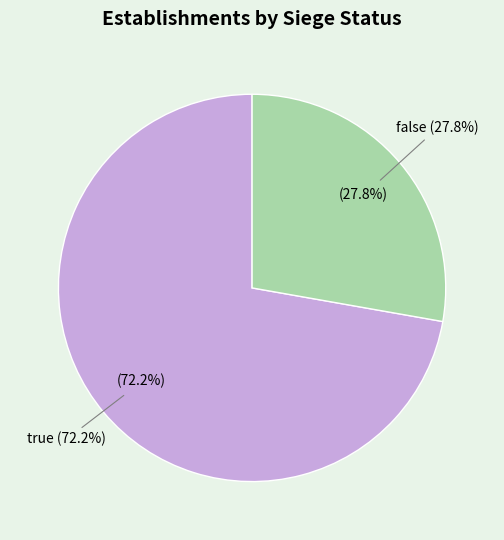

Is it true that false is 28% of the pie?

True